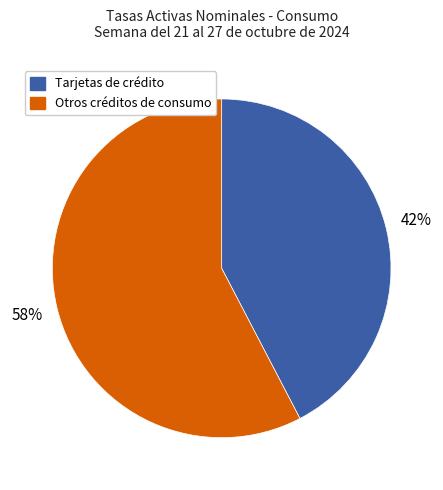

To the nearest percent, what is the average slice percentage?

50%